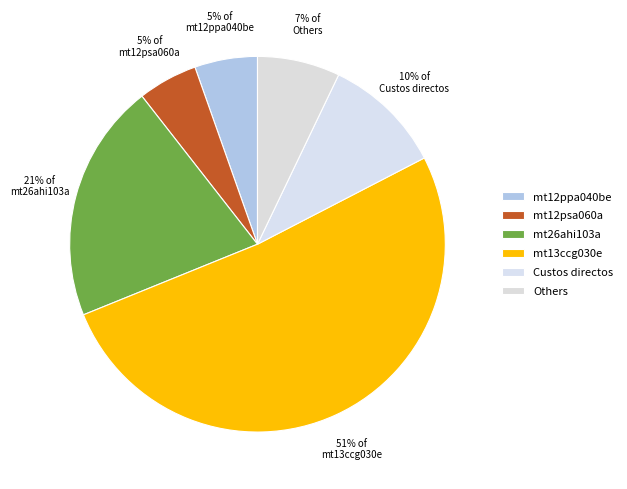

How many segments does this pie chart have?

6